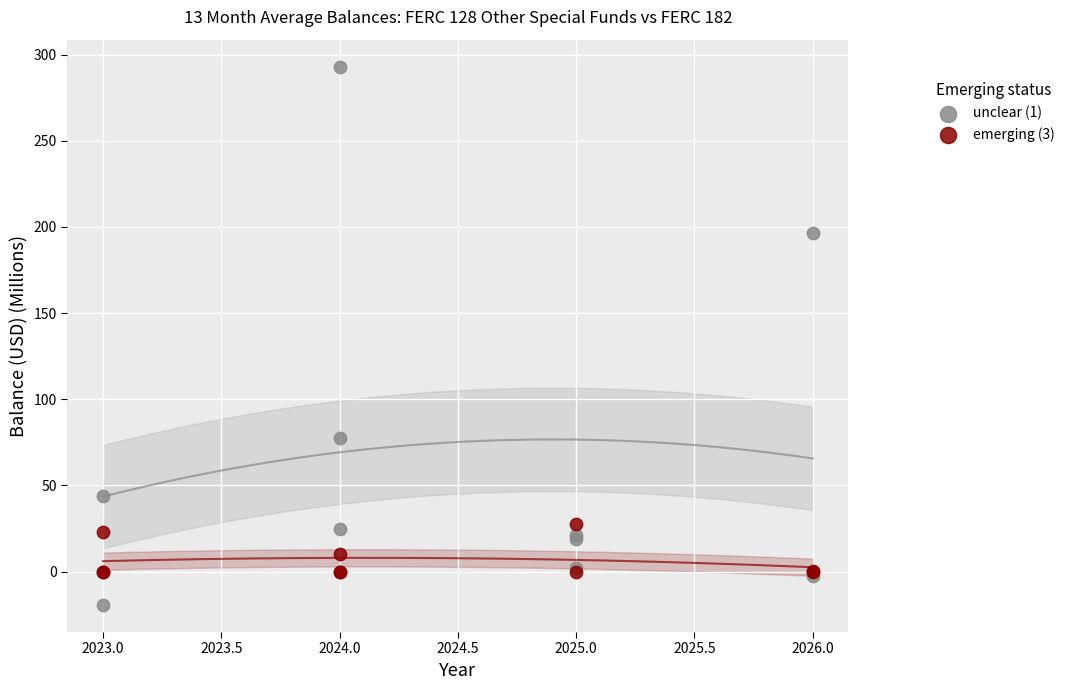

Which series contains the highest Y value?

unclear (1)